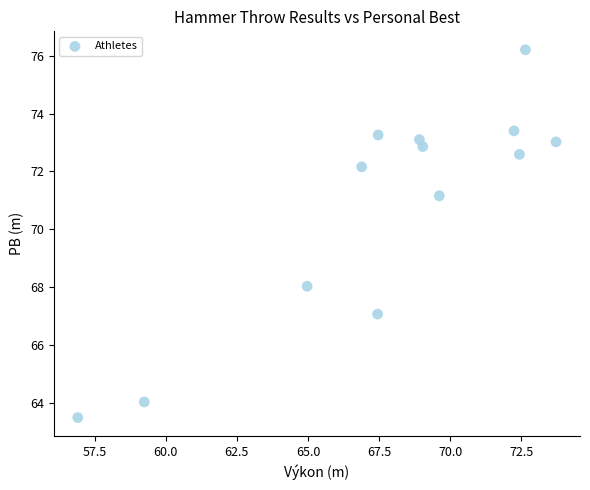

What Y value in the scatter plot is closest to 69?

68.0